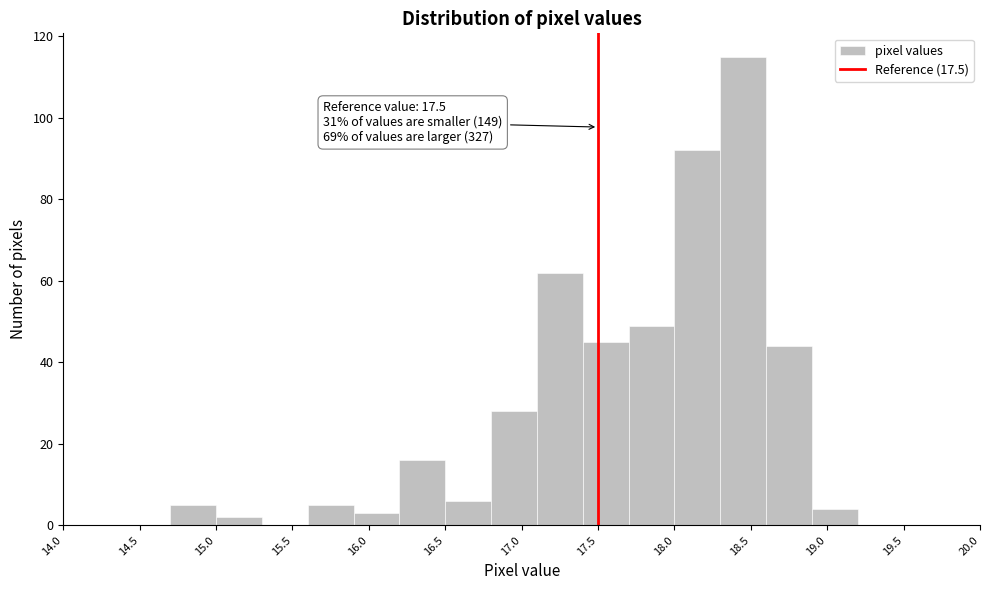

Which range on the x-axis has the tallest bar?

18.3 to 18.6